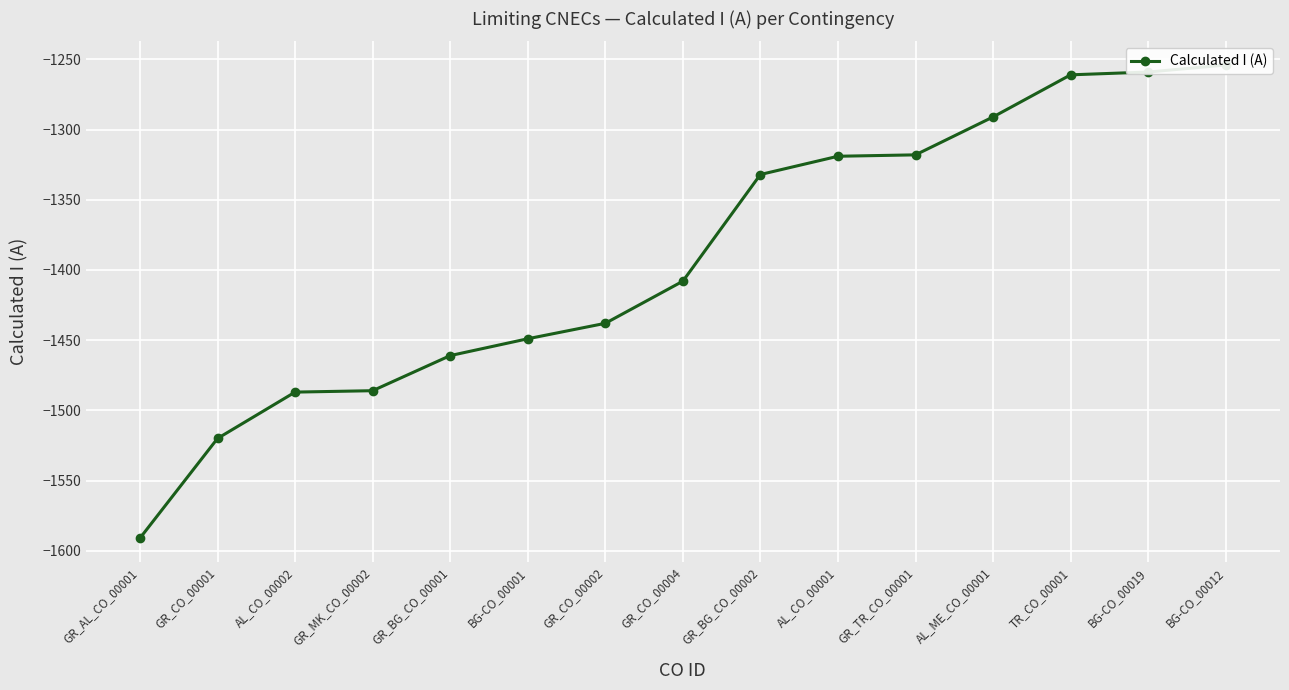

Which label corresponds to the smallest value in the chart?

GR_AL_CO_00001